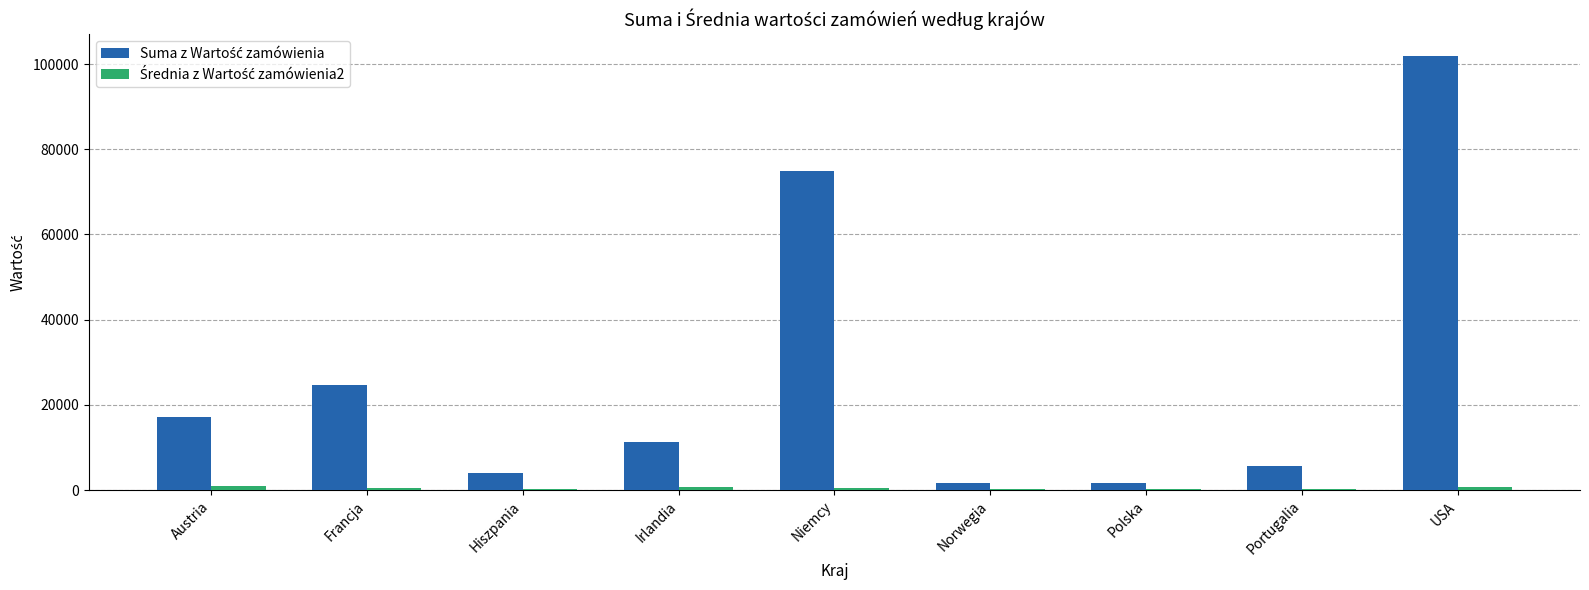

How many categories are shown in the chart?

9